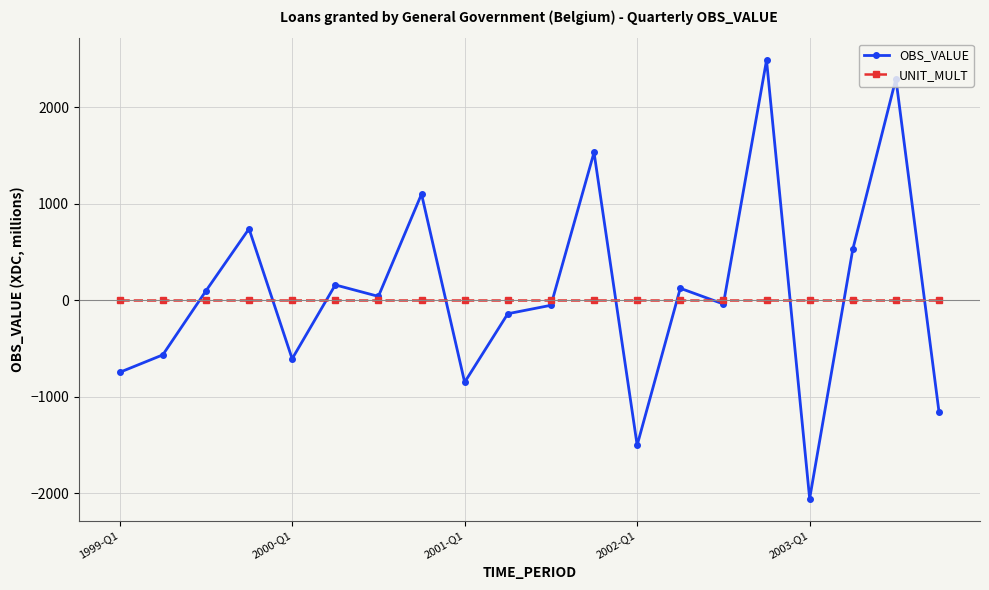

What is the maximum value for OBS_VALUE?

2487.8